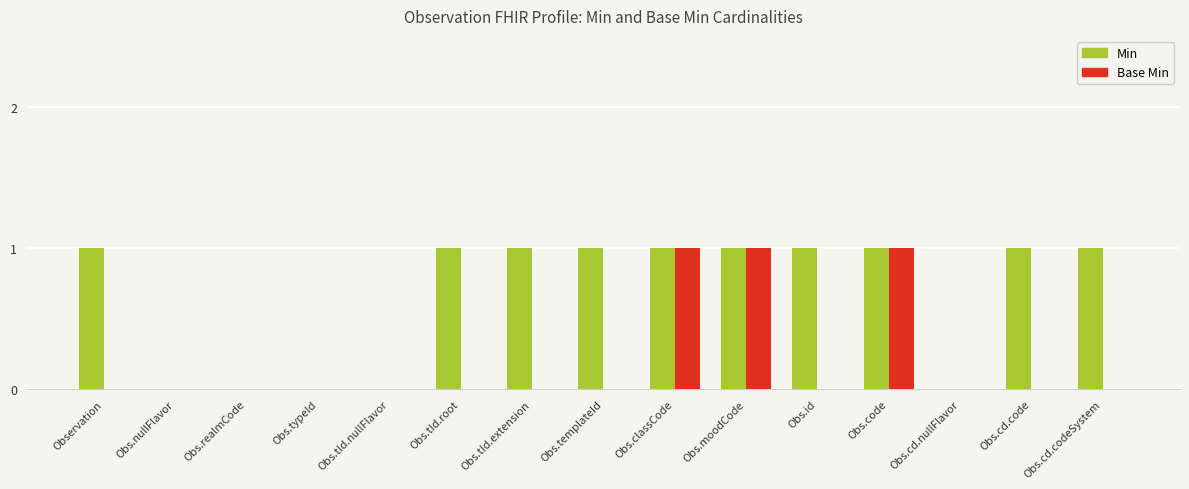

What are all the series names shown in the legend?

Min, Base Min